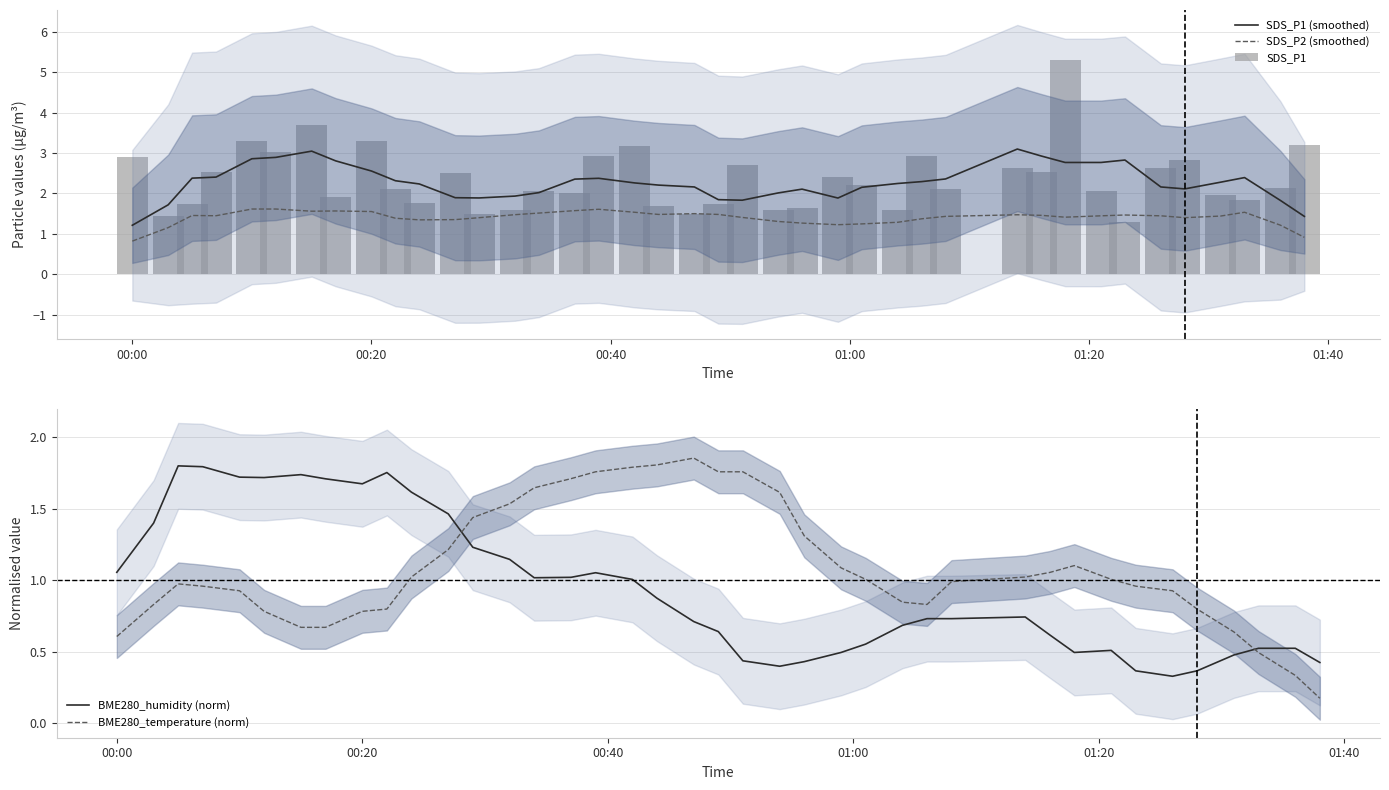

True or false: SDS_P1 (smoothed) and SDS_P2 (smoothed) intersect in this chart.

False